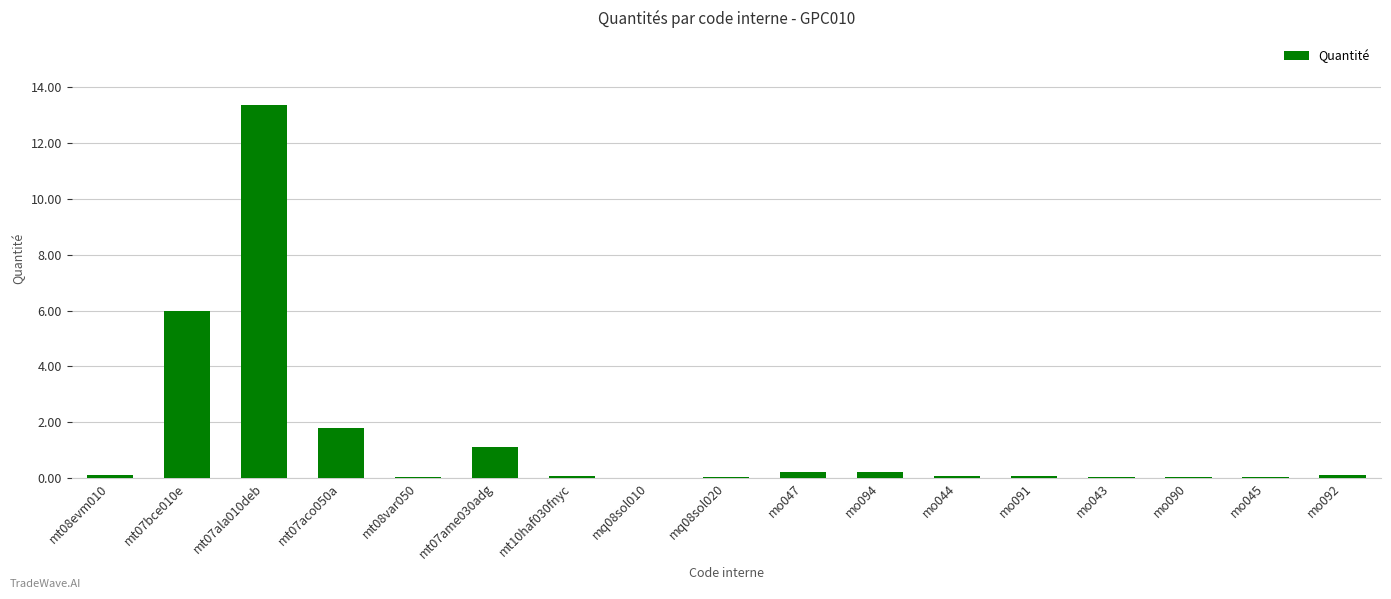

What is the sum of the values at mo091 and mt07ala010deb?

13.4